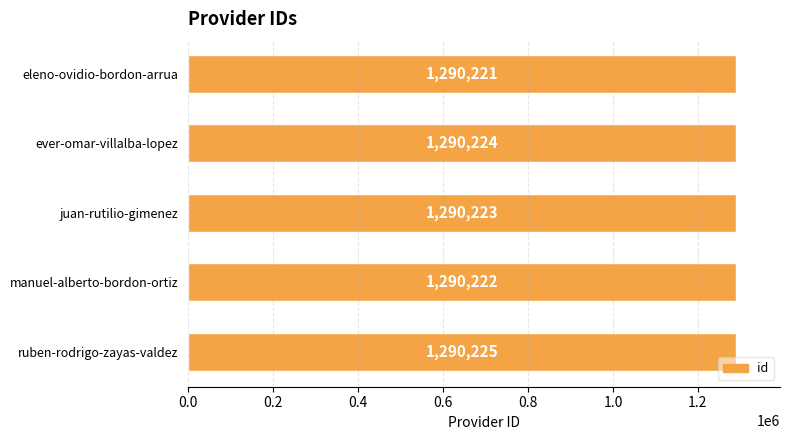

What is the change in value from ever-omar-villalba-lopez to ruben-rodrigo-zayas-valdez?

+1